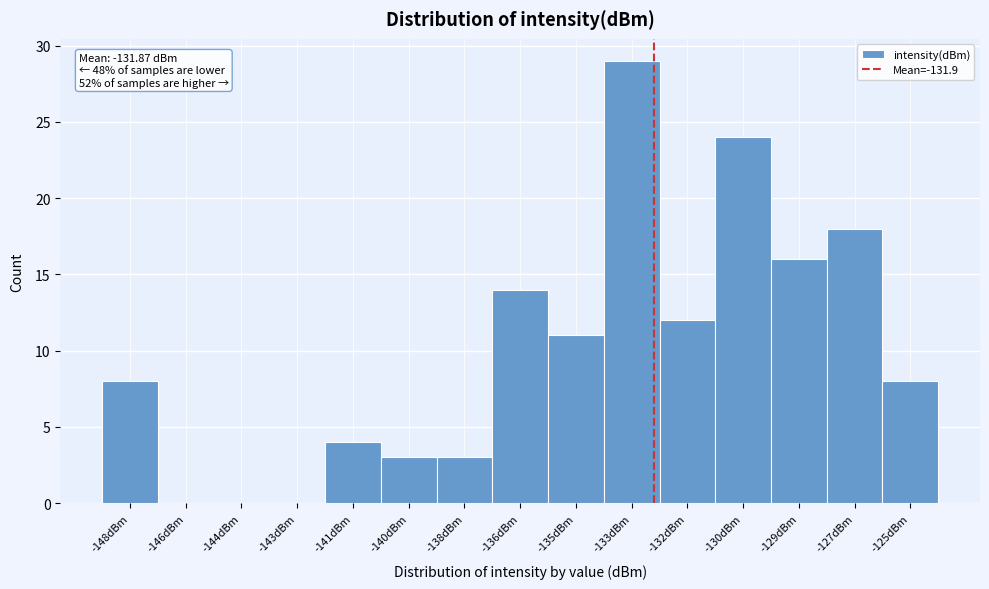

Reading right to left, extract all data points from this chart.

-125dBm=8	-127dBm=18	-129dBm=16	-130dBm=24	-132dBm=12	-133dBm=29	-135dBm=11	-136dBm=14	-138dBm=3	-140dBm=3	-141dBm=4	-143dBm=0	-144dBm=0	-146dBm=0	-148dBm=8